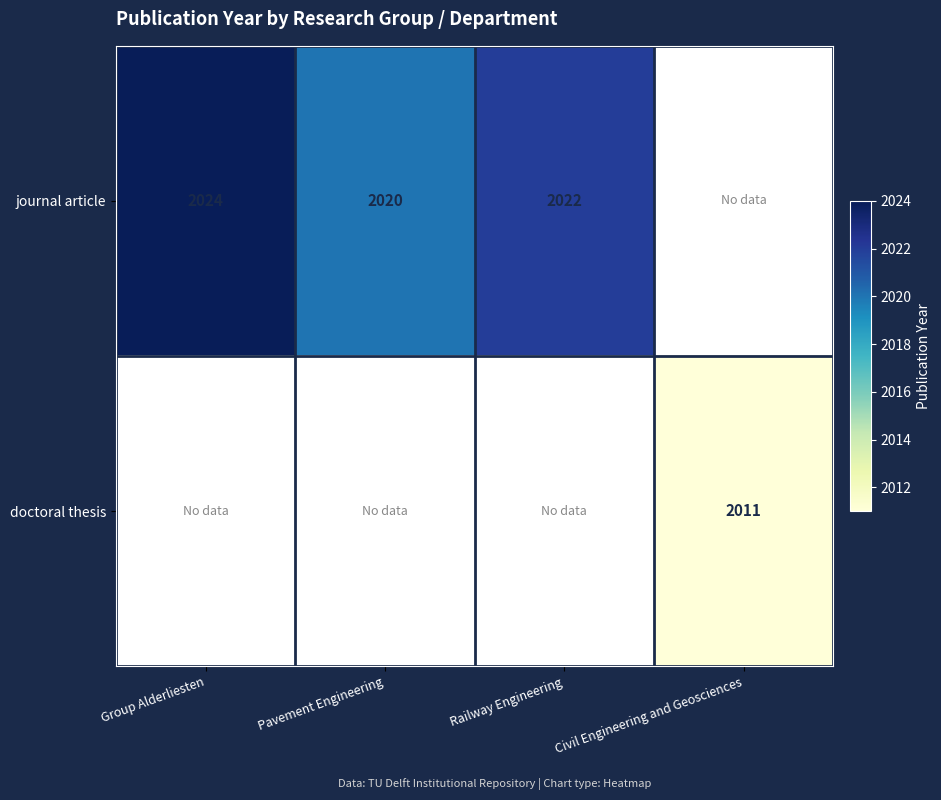

What is the difference between the journal article values at Group Alderliesten and Pavement Engineering?

4